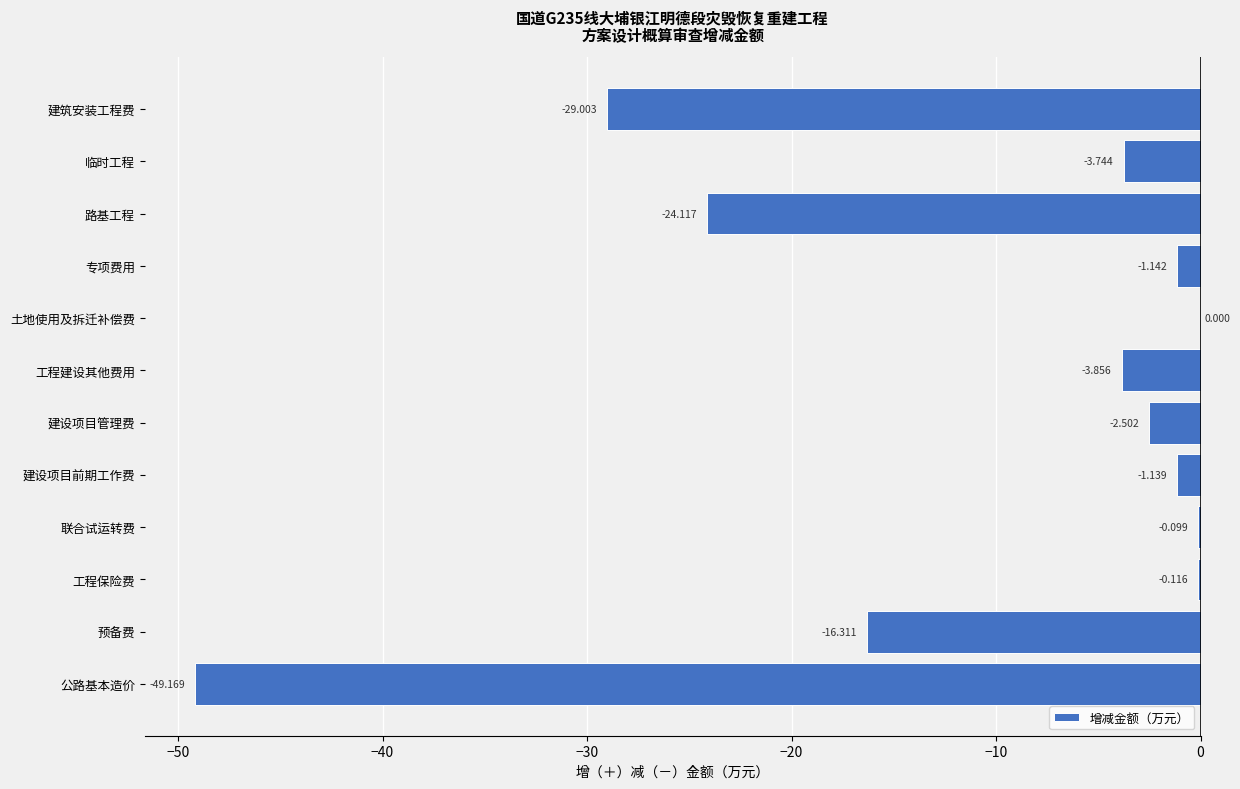

Which label corresponds to the largest value in the chart?

土地使用及拆迁补偿费